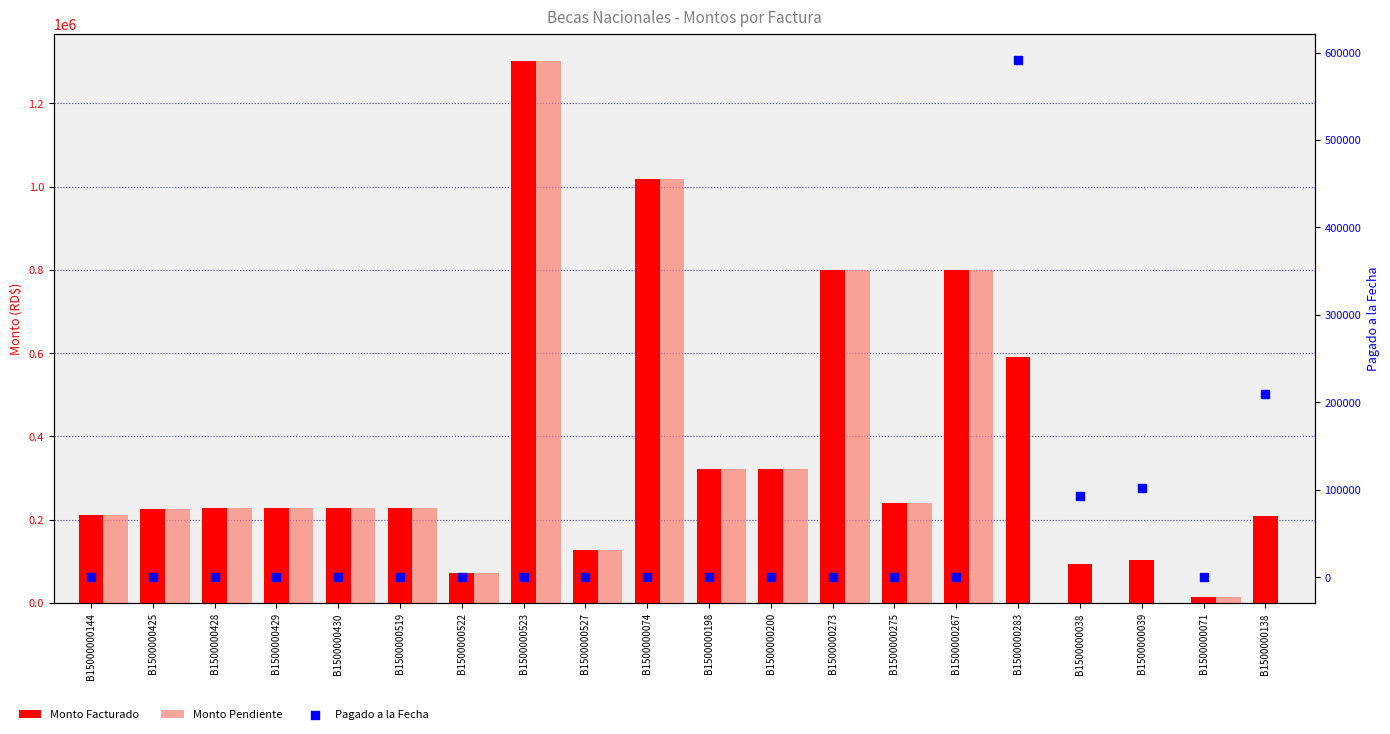

Which series has the widest spread of Y values?

Monto Pendiente